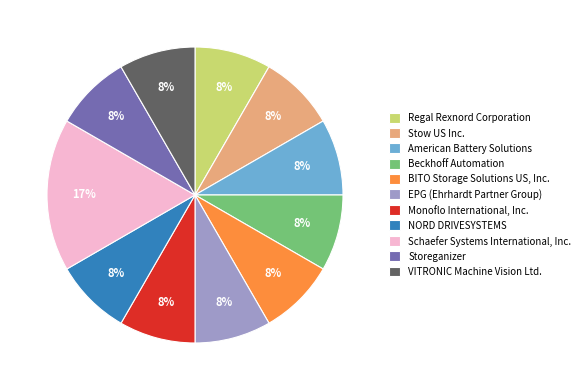

Count the number of slices in the pie.

11